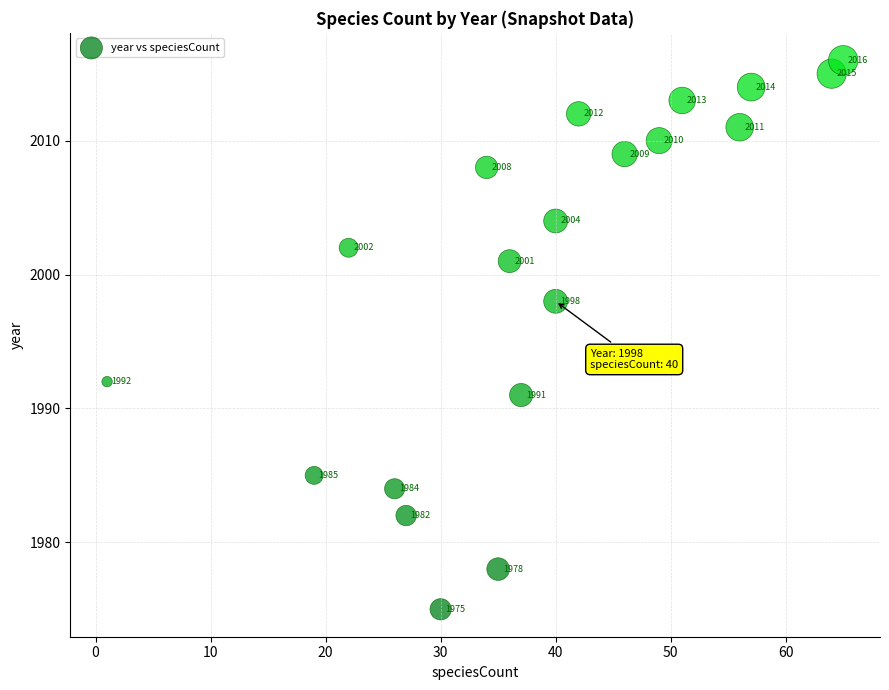

What Y value in the scatter plot is closest to 1995?

1992